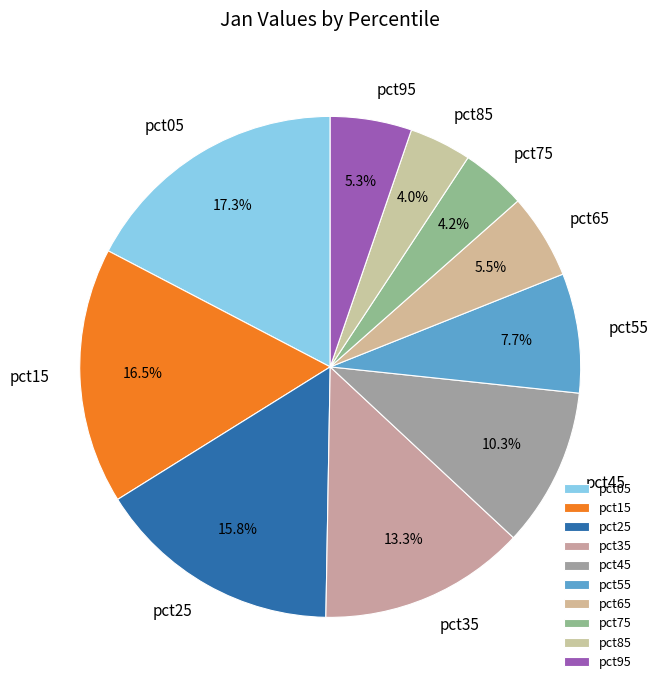

Which slice is the largest?

pct05